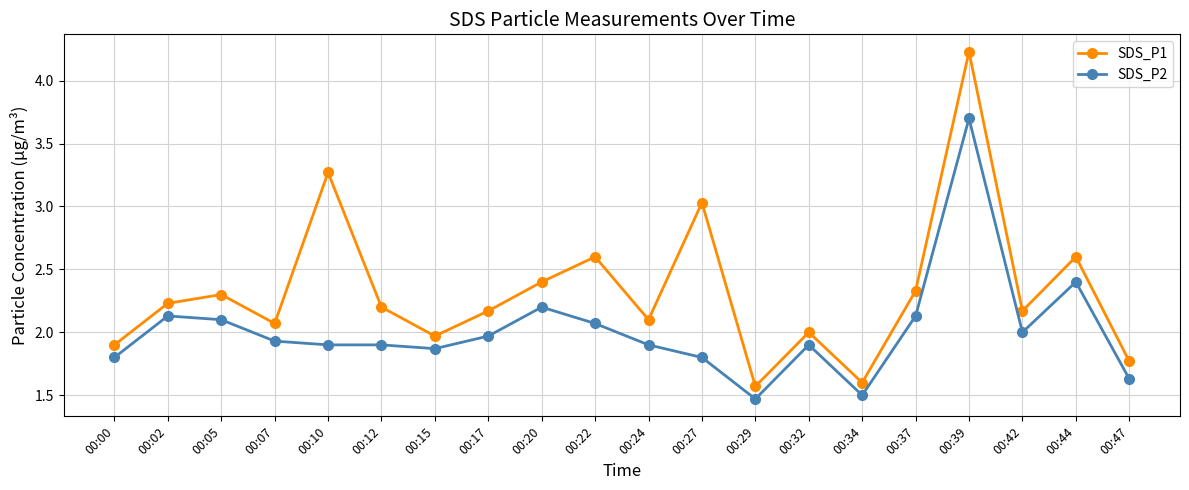

How many lines are shown in the chart?

2